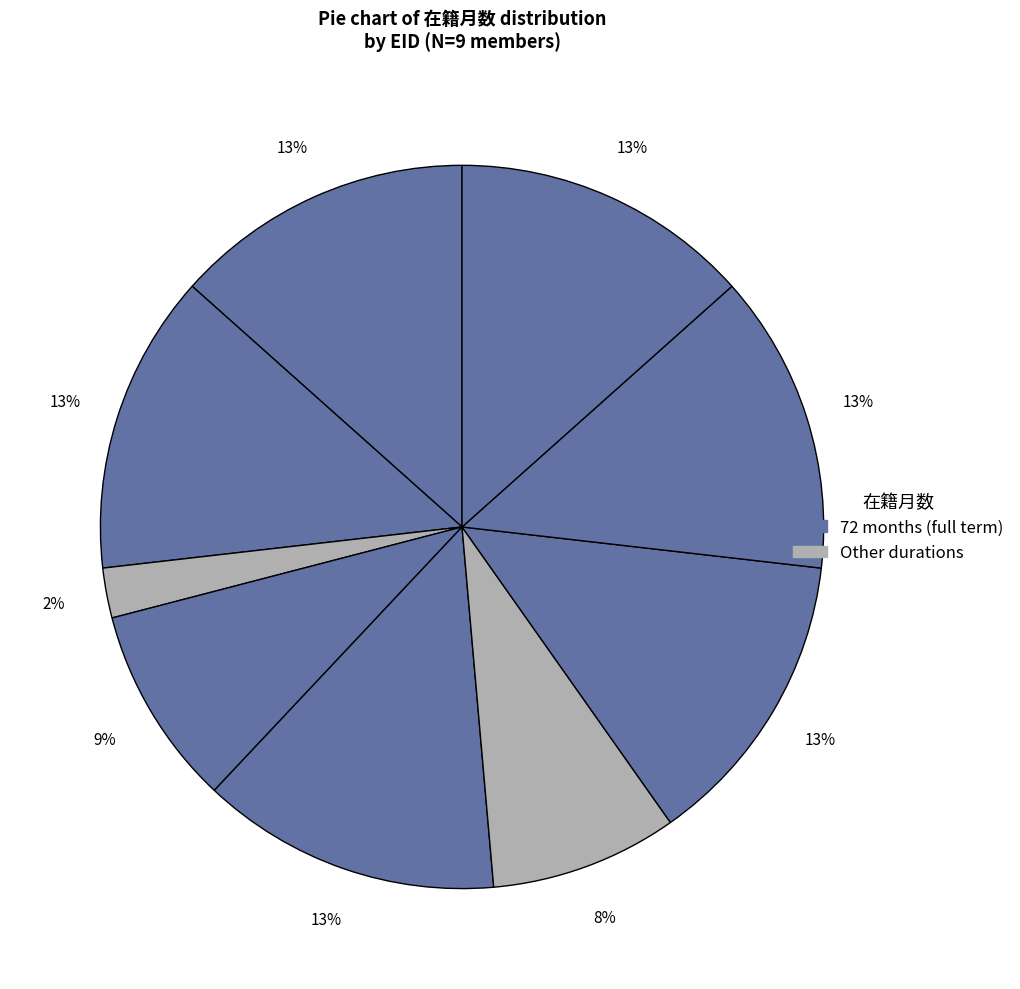

How many slices are in this pie chart?

9